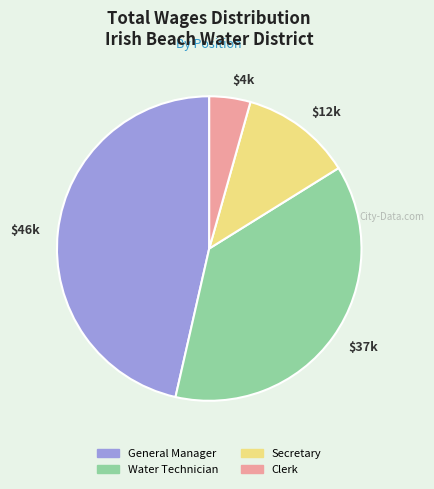

Which category has the biggest portion of the pie?

$46k